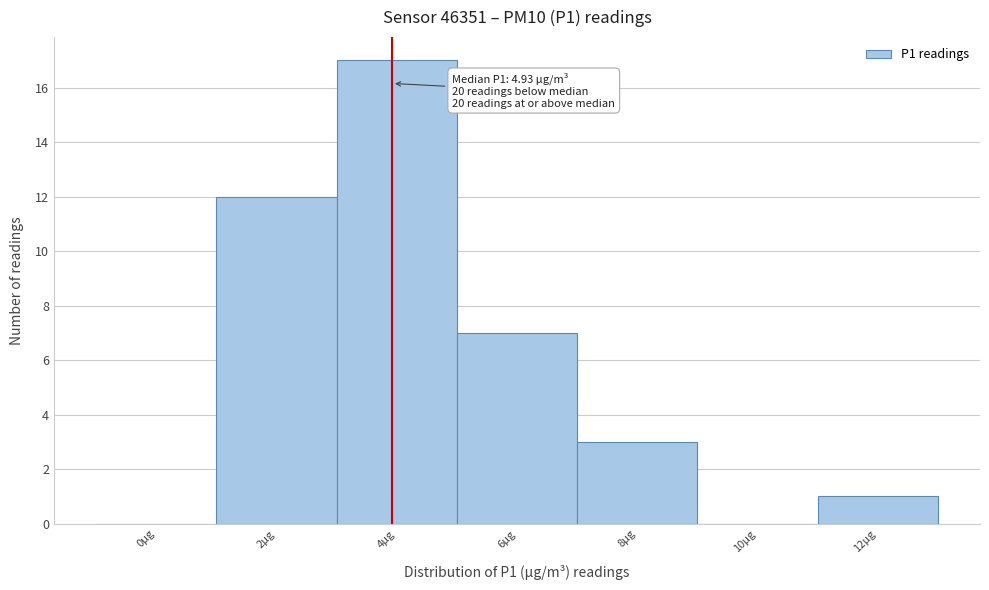

Reading left to right, transcribe all the data shown in this chart.

0µg=0	2µg=12	4µg=17	6µg=7	8µg=3	10µg=0	12µg=1